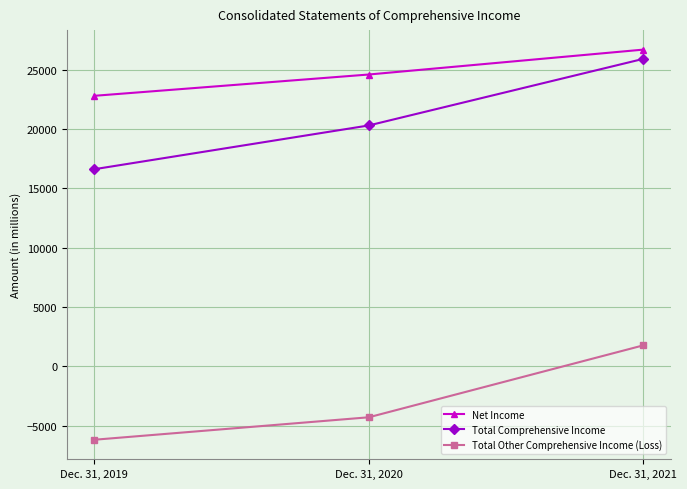

What is the lowest value of the Total Other Comprehensive Income (Loss) series?

-6182